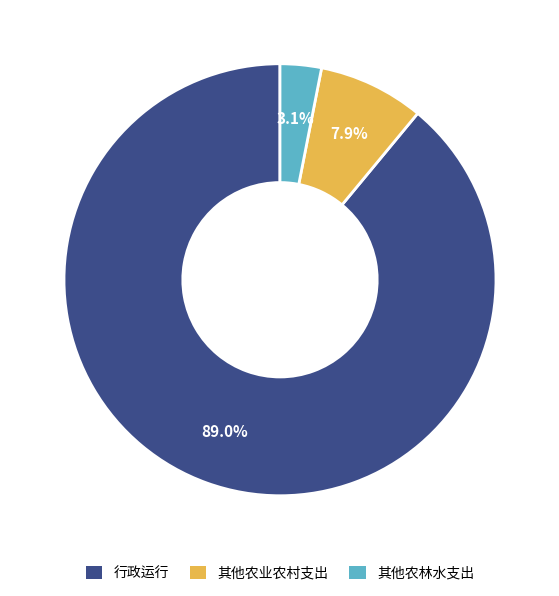

What percentage is the 其他农林水支出 slice, to the nearest percent?

3%